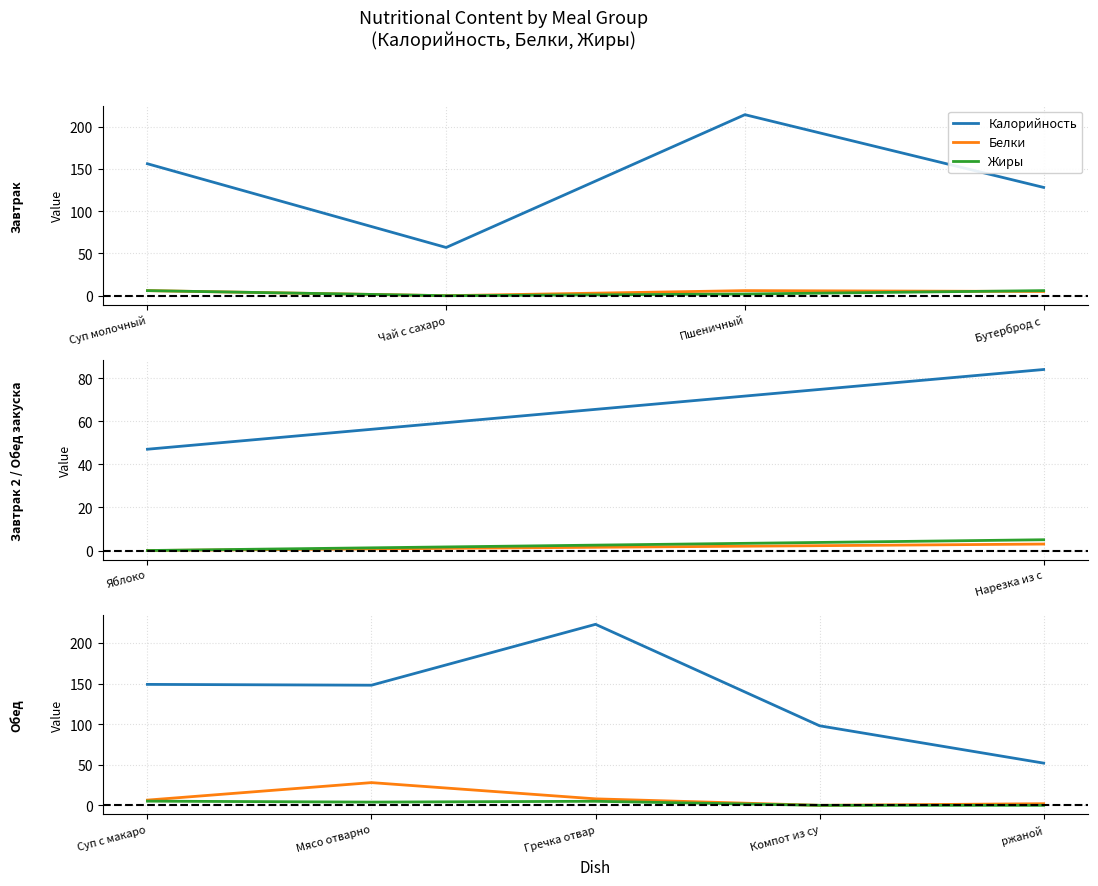

Which series has the widest spread of values?

Калорийность